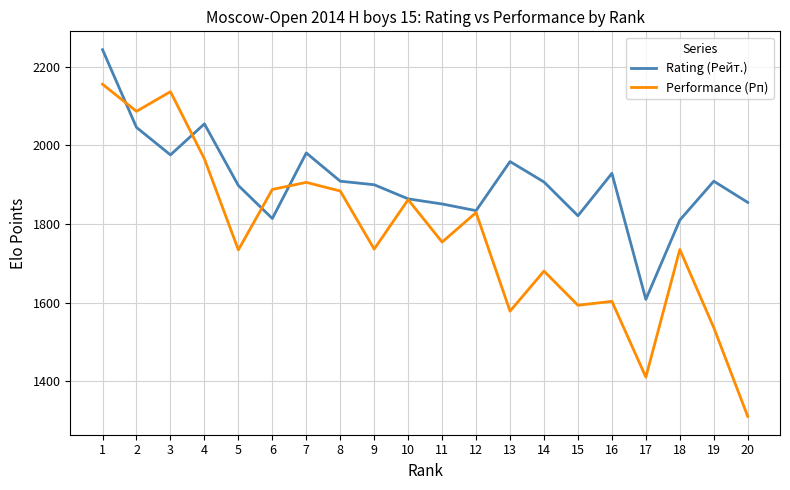

Where does the Rating (Рейт.) series first go above 1907?

1